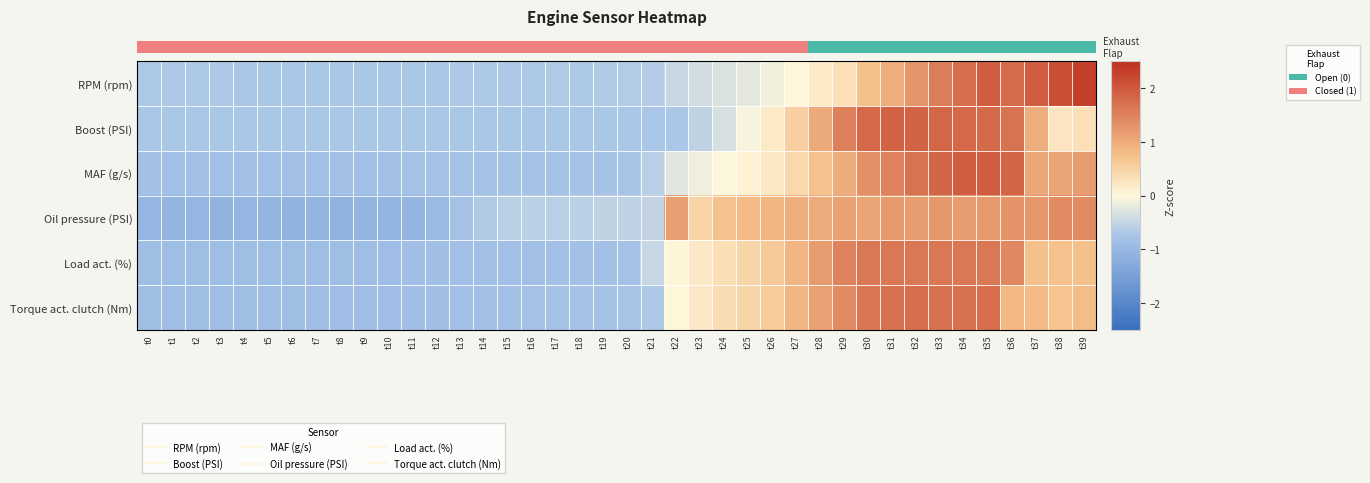

At how many categories does at least one series exceed 0?

18